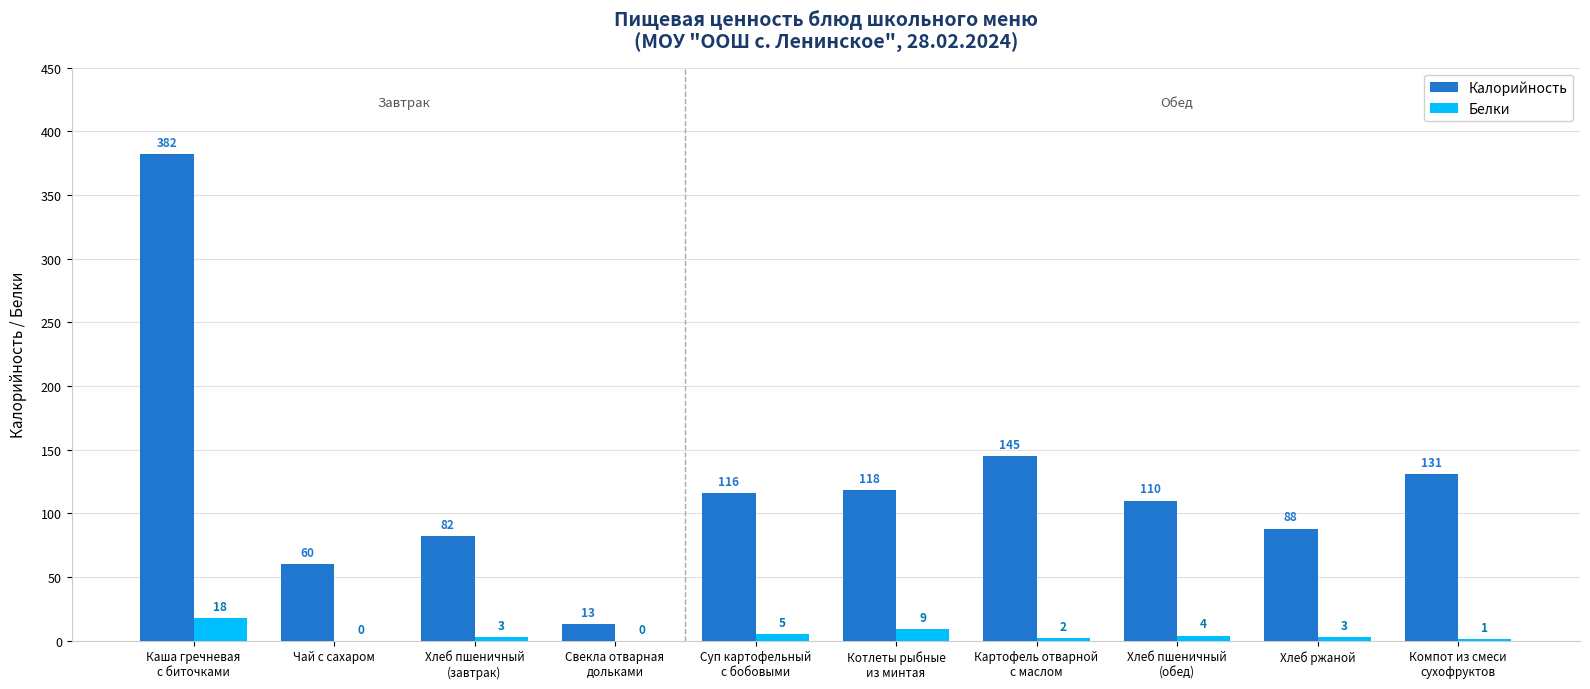

What is the greatest value displayed?

382